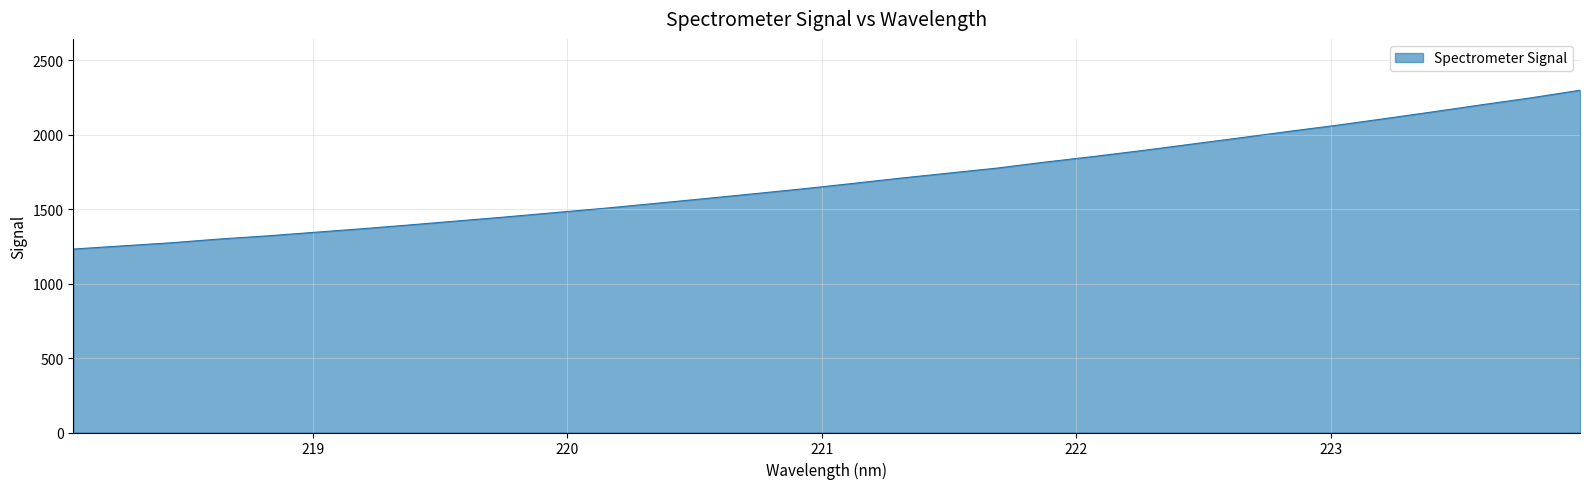

What is the minimum value shown in the chart?

1232.8